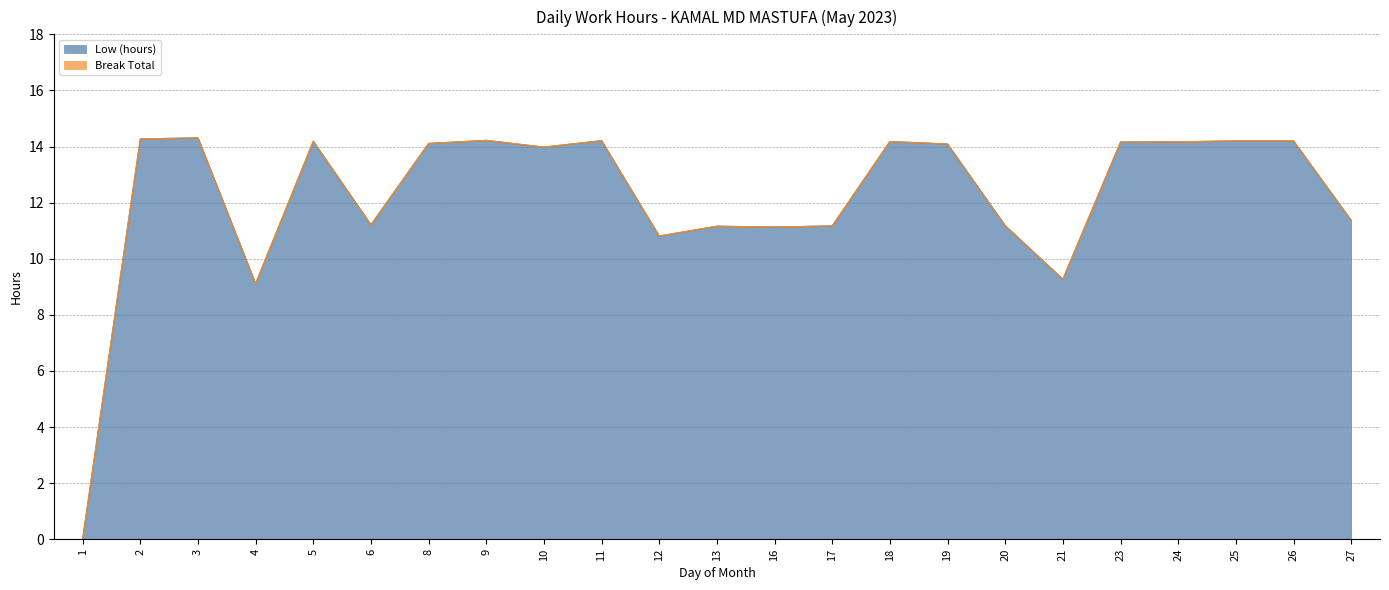

The value at 6 is 17.2. True or false?

False